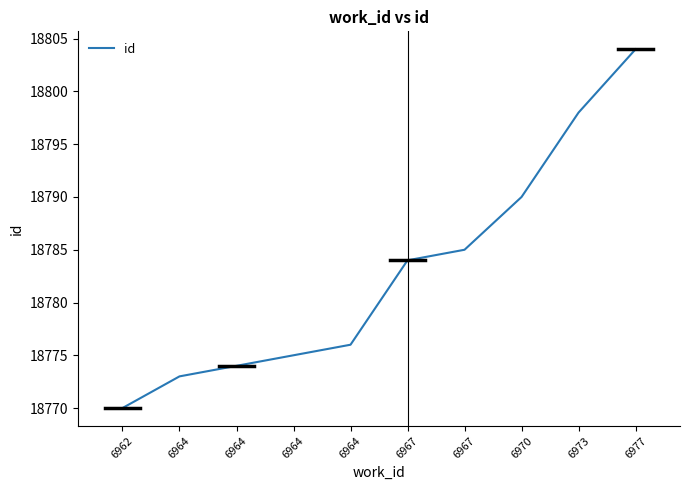

Where is the data nearest to the value 18787?

6967